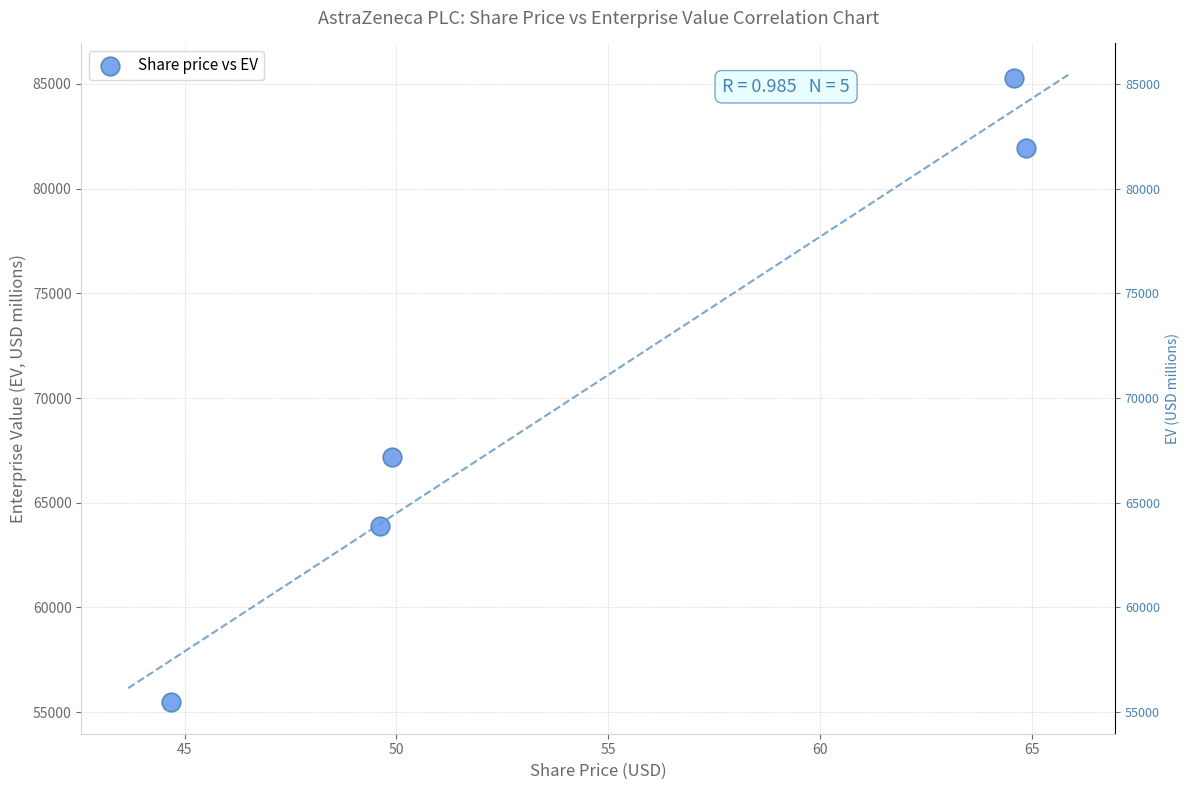

What is the average Y value?

70739